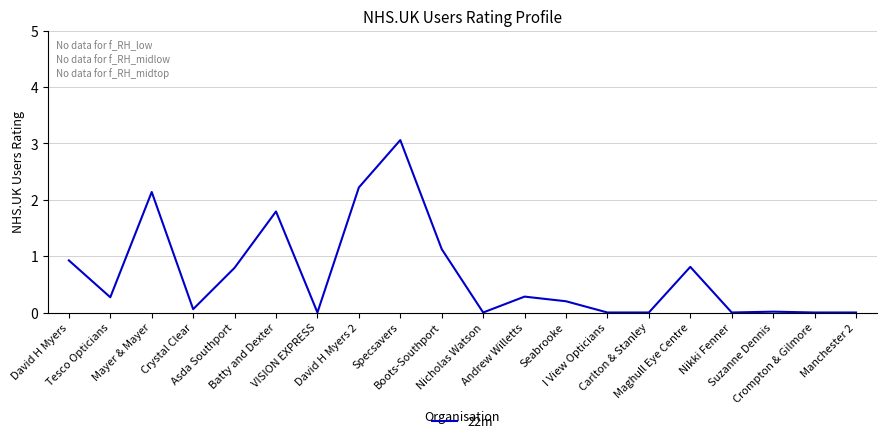

What is the difference between the maximum and minimum values?

3.1